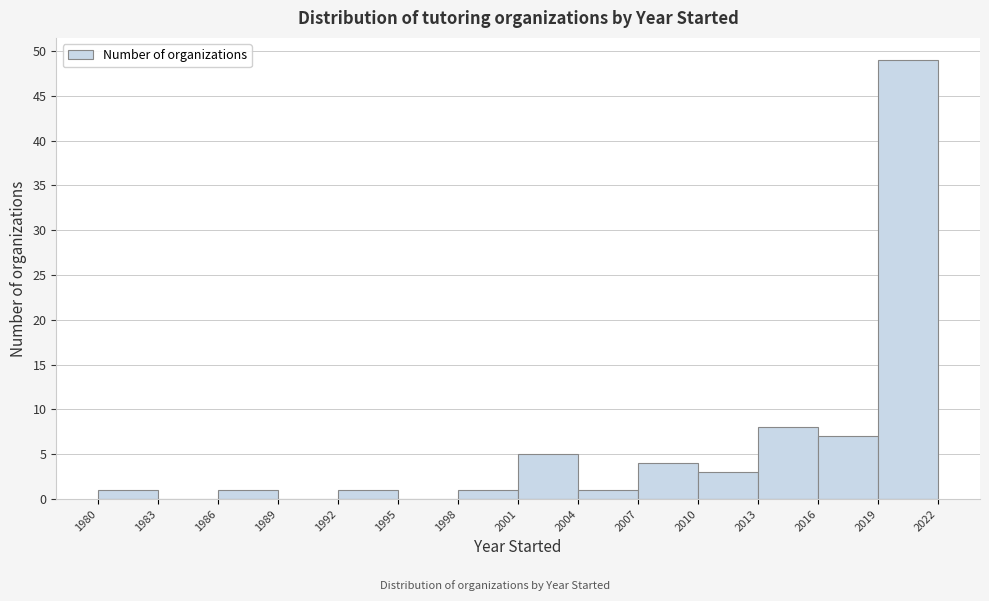

Reading left to right, list every bar in this chart as the range it spans on the x-axis followed by its height. The values are not printed on the chart, so give them approximately, as read against the axis.

1980 to 1983: 1
1983 to 1986: 0
1986 to 1989: 1
1989 to 1992: 0
1992 to 1995: 1
1995 to 1998: 0
1998 to 2001: 1
2001 to 2004: 5
2004 to 2007: 1
2007 to 2010: 4
2010 to 2013: 3
2013 to 2016: 8
2016 to 2019: 7
2019 to 2022: 49